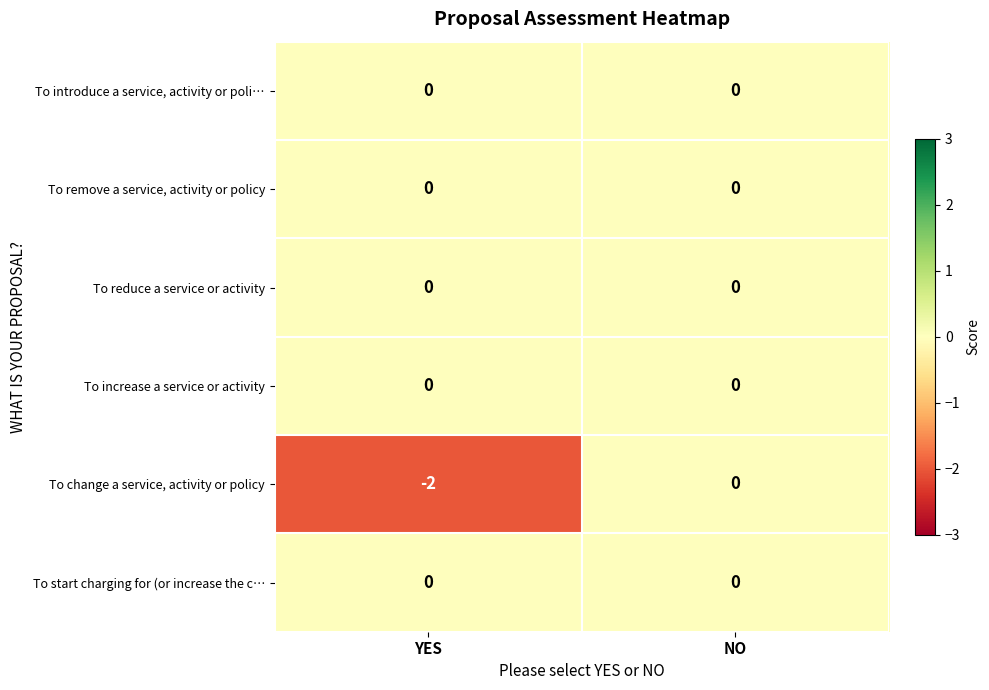

Between YES and NO, which series saw the biggest shift?

To change a service, activity or policy